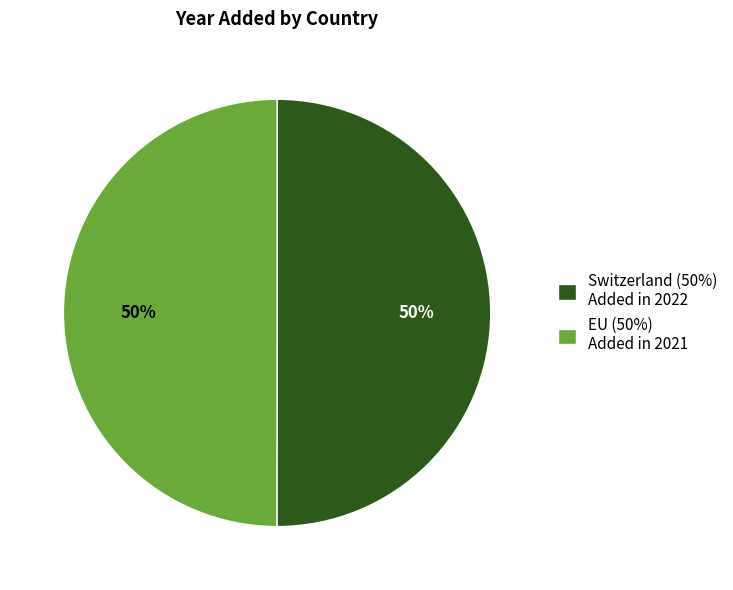

To the nearest percent, what portion does EU represent?

50%